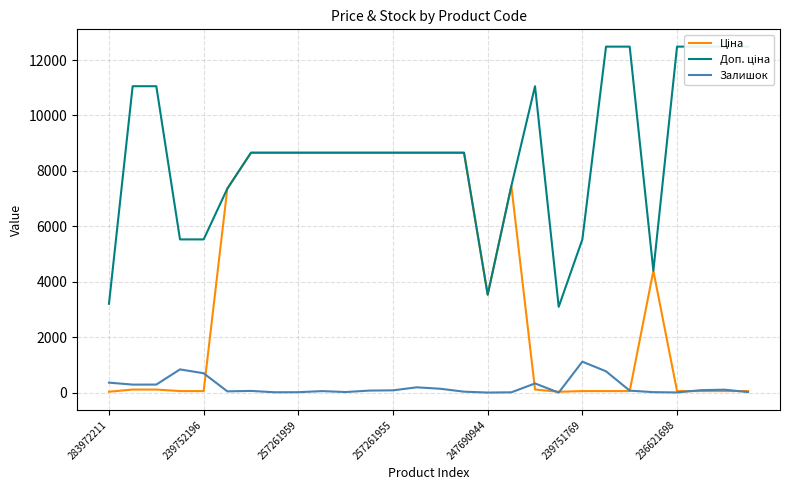

What is the label of the 26th point from the left?

25